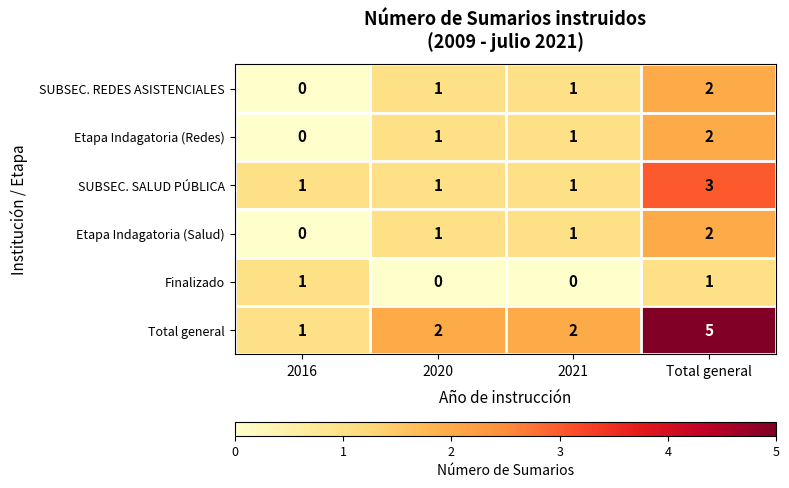

Which category has the highest value in the Etapa Indagatoria (Salud) series?

Total general